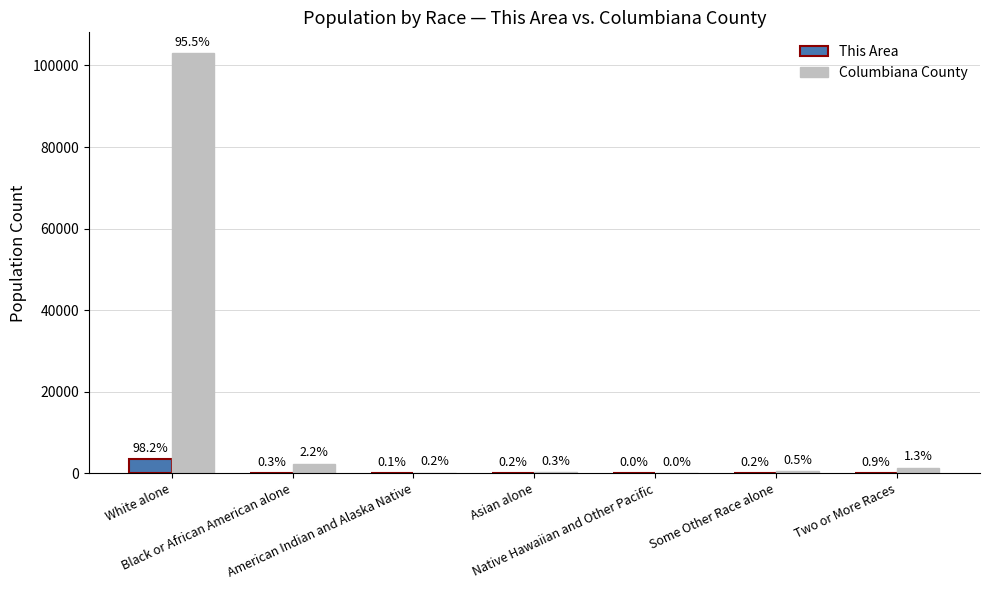

What are all the series names shown in the legend?

This Area, Columbiana County